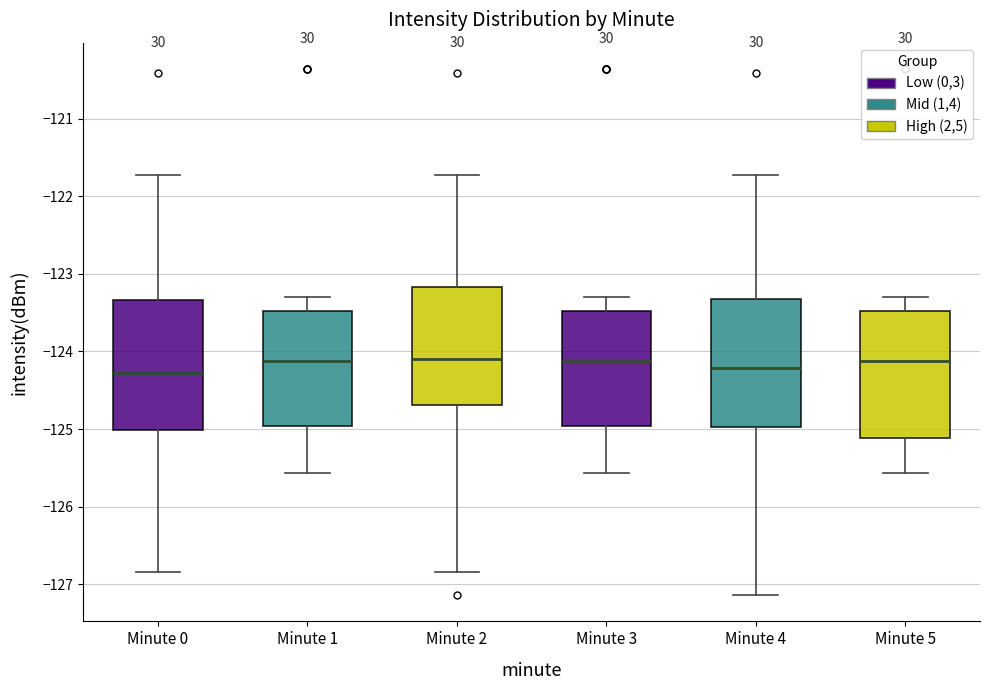

Reading left to right, read every box against the y-axis: the position of its median line, the range the box covers, and the ends of its whiskers. The values are not printed on the chart, so give them approximately, as read against the axis.

Minute 0: median -124.3, box -125.0 to -123.3, whiskers -126.8 to -121.7
Minute 1: median -124.1, box -125.0 to -123.5, whiskers -125.6 to -123.3
Minute 2: median -124.1, box -124.7 to -123.2, whiskers -126.8 to -121.7
Minute 3: median -124.1, box -125.0 to -123.5, whiskers -125.6 to -123.3
Minute 4: median -124.2, box -125.0 to -123.3, whiskers -127.1 to -121.7
Minute 5: median -124.1, box -125.1 to -123.5, whiskers -125.6 to -123.3